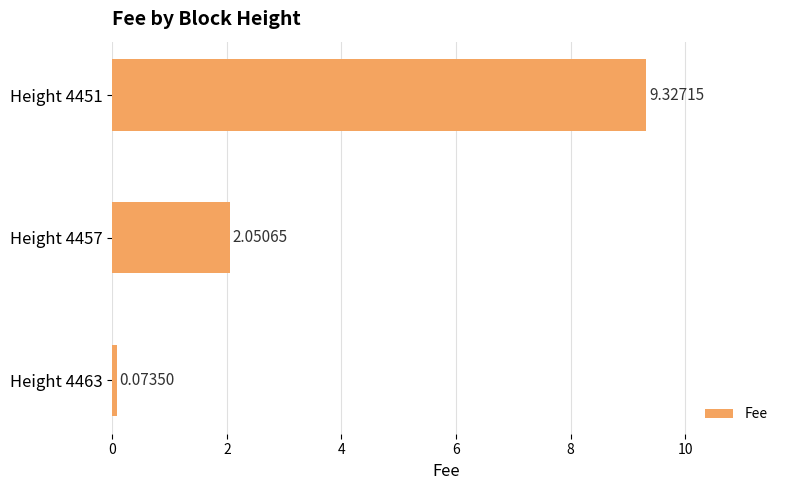

What is the difference between the values at Height 4451 and Height 4463?

9.3